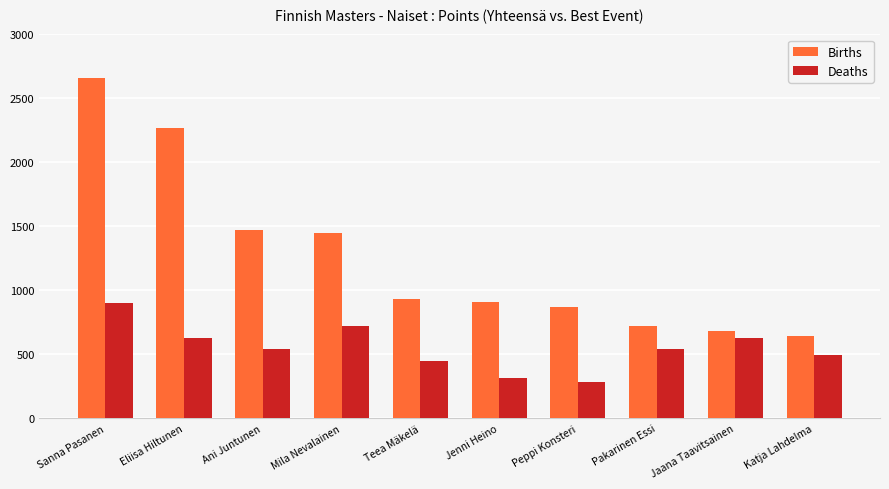

Reading right to left, list all the values displayed in this chart.

Births: Katja Lahdelma=641	Jaana Taavitsainen=684	Pakarinen Essi=720	Peppi Konsteri=872	Jenni Heino=911	Teea Mäkelä=936	Mila Nevalainen=1451	Ani Juntunen=1472	Eliisa Hiltunen=2268	Sanna Pasanen=2660
Deaths: Katja Lahdelma=495	Jaana Taavitsainen=630	Pakarinen Essi=540	Peppi Konsteri=288	Jenni Heino=315	Teea Mäkelä=450	Mila Nevalainen=720	Ani Juntunen=540	Eliisa Hiltunen=630	Sanna Pasanen=900